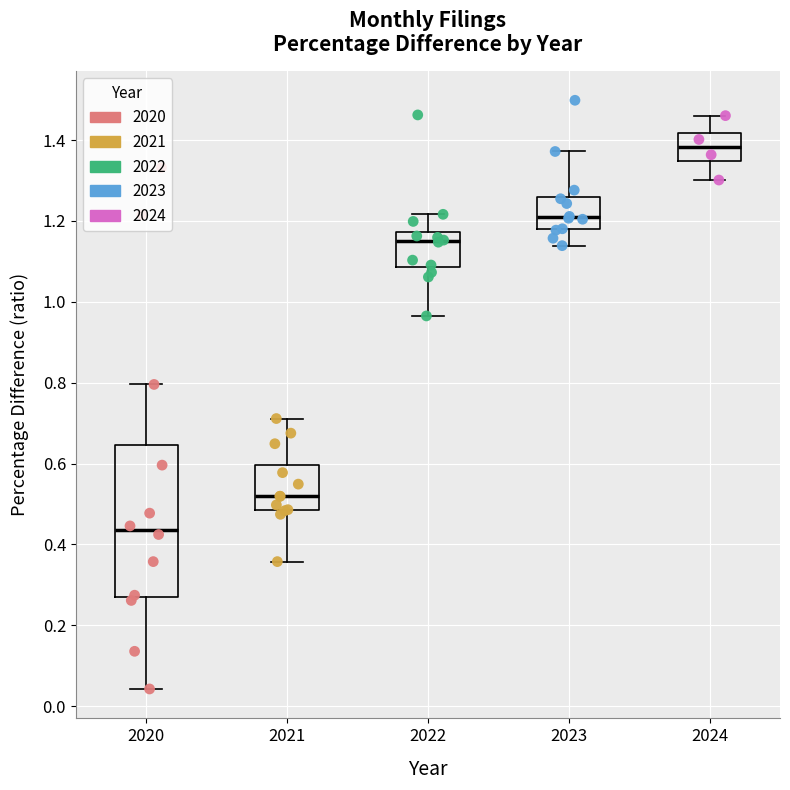

Where does the upper whisker of the box at x = 2022 end on the y-axis? The values are not printed on the chart, so give them approximately, as read against the axis.

1.22